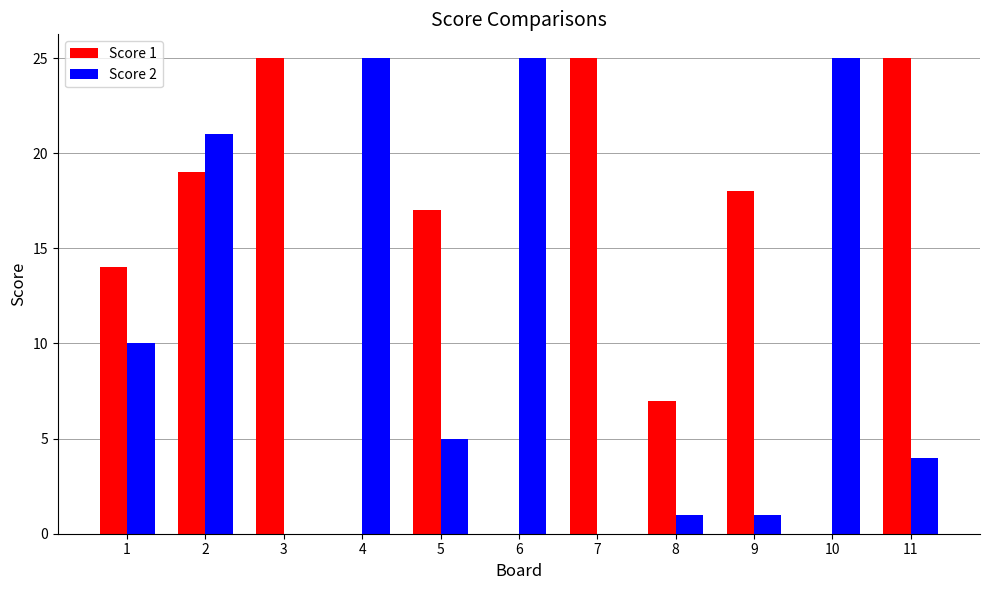

Is it true that Score 1 equals 19 at 2?

True